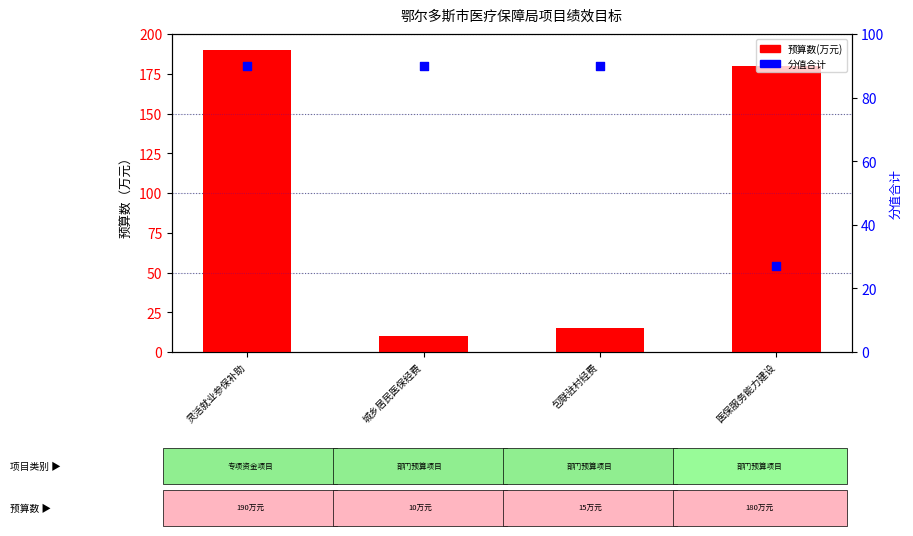

At how many categories does at least one series exceed 43?

4